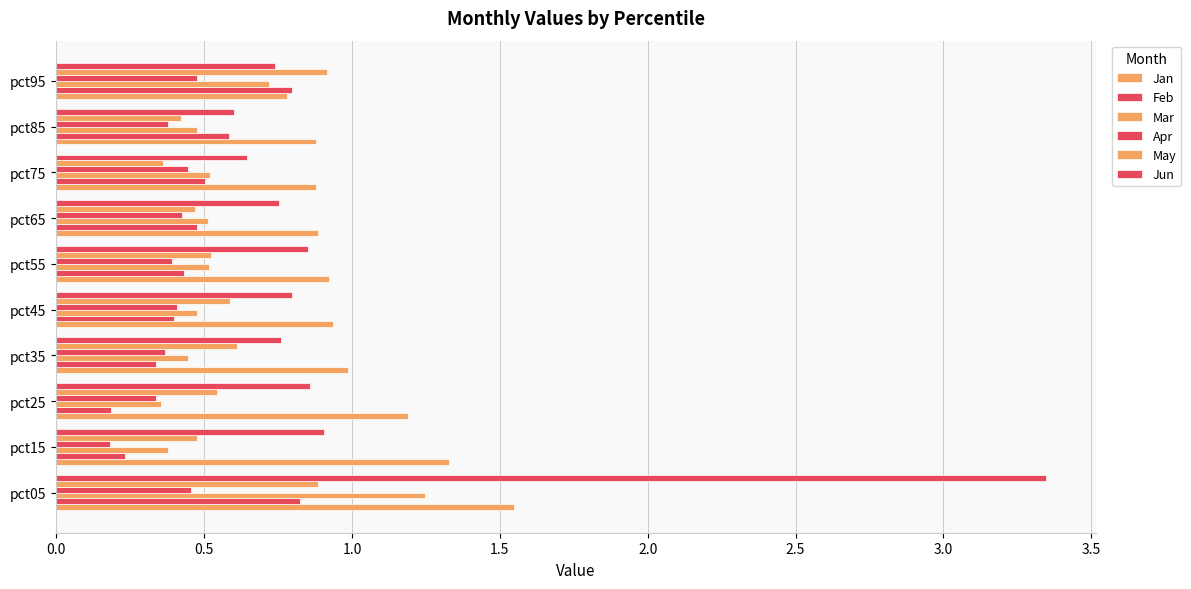

Reading left to right, transcribe all the data shown in this chart.

Jan: 1.5	1.3	1.2	1.0	0.9	0.9	0.9	0.9	0.9	0.8
Feb: 0.8	0.2	0.2	0.3	0.4	0.4	0.5	0.5	0.6	0.8
Mar: 1.2	0.4	0.4	0.4	0.5	0.5	0.5	0.5	0.5	0.7
Apr: 0.5	0.2	0.3	0.4	0.4	0.4	0.4	0.4	0.4	0.5
May: 0.9	0.5	0.5	0.6	0.6	0.5	0.5	0.4	0.4	0.9
Jun: 3.3	0.9	0.9	0.8	0.8	0.9	0.8	0.6	0.6	0.7